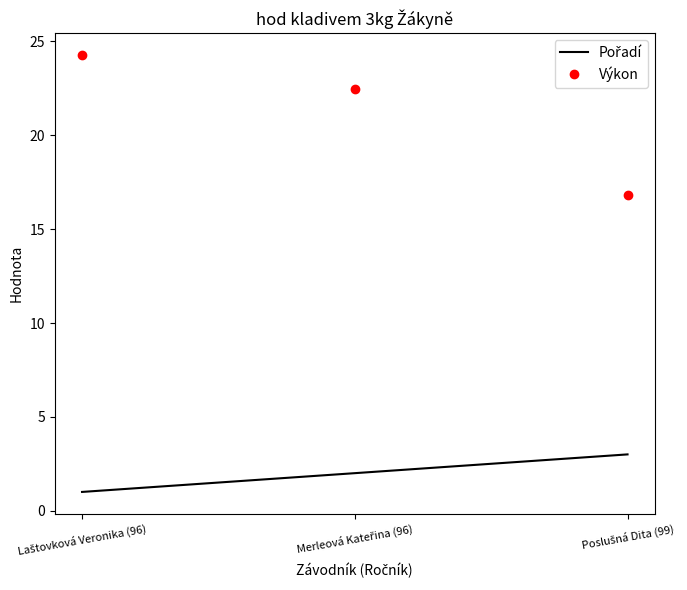

Which series has the largest range (max minus min)?

Výkon